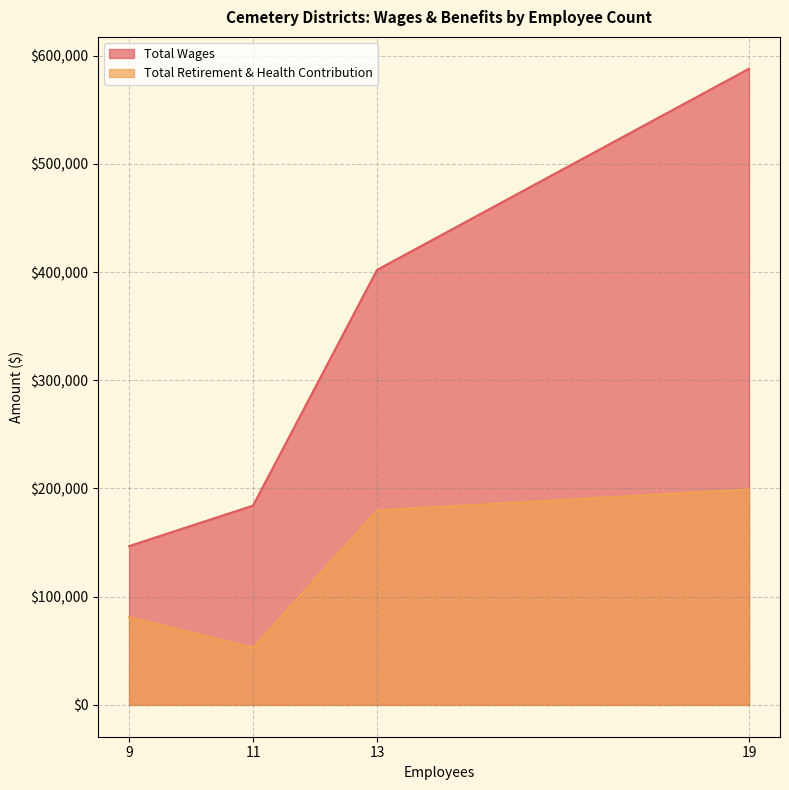

What are all the series names shown in the legend?

Total Wages, Total Retirement & Health Contribution